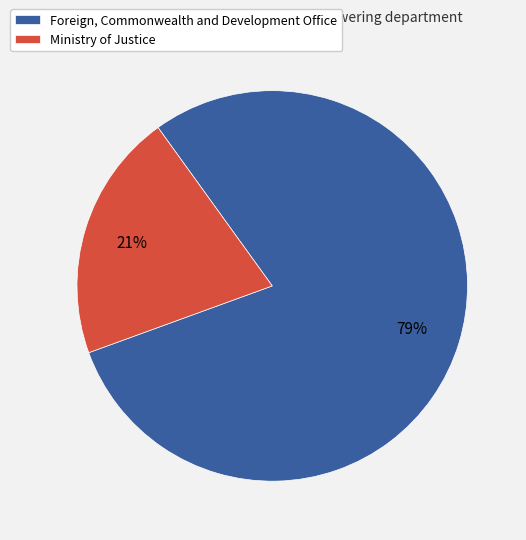

How many slices are in this pie chart?

2